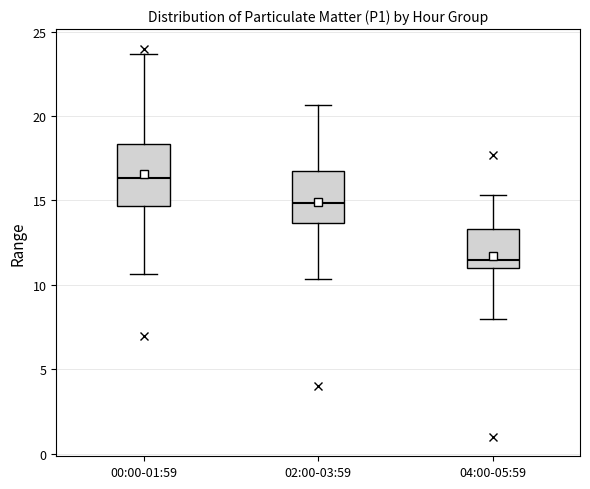

Which box has the highest median line?

00:00-01:59